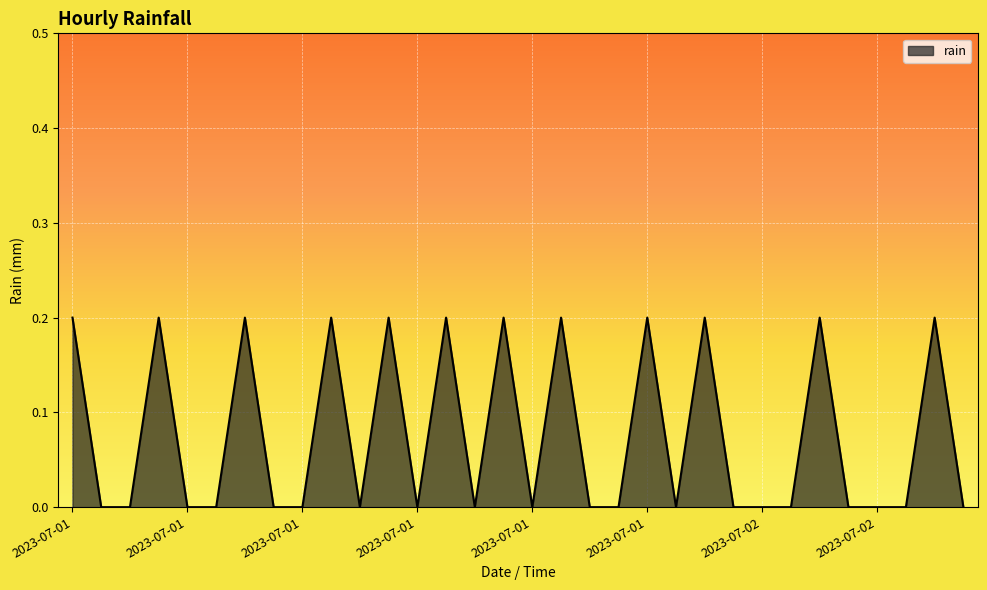

At which category does the data reach its first local peak?

2023-07-01 03:00